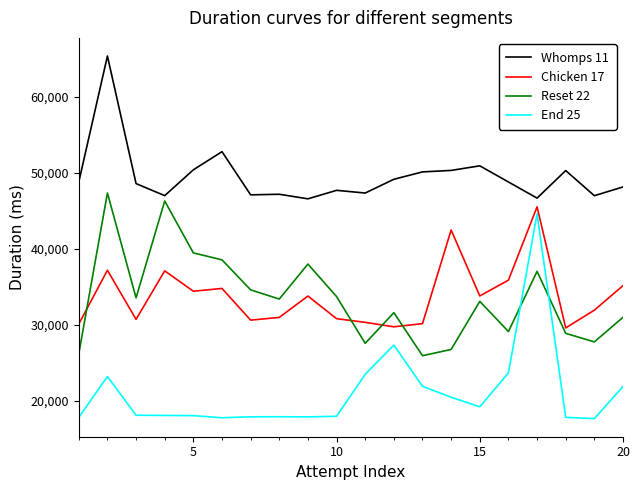

True or false: Reset 22 and End 25 intersect in this chart.

True